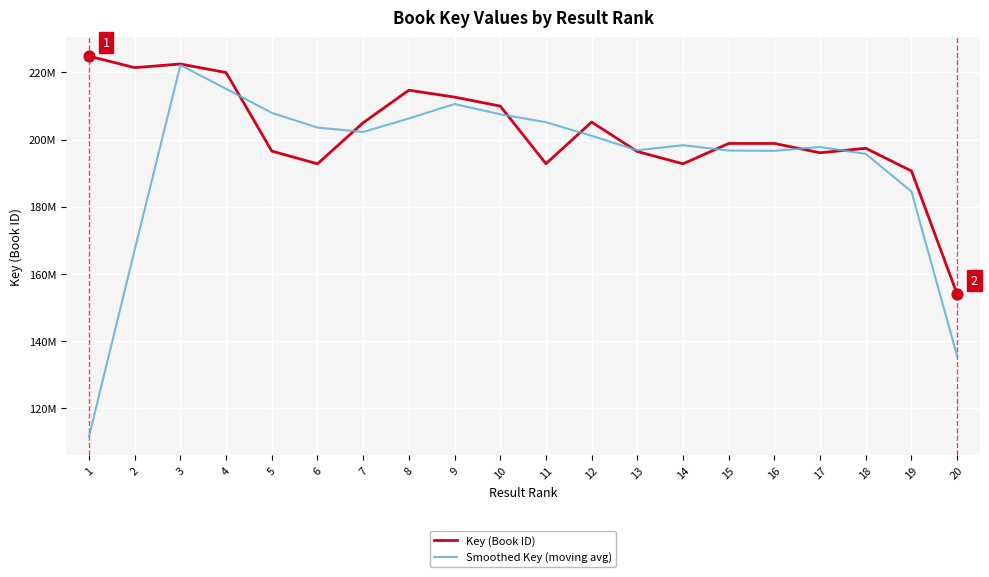

Which series has the largest total across all categories?

Key (Book ID)